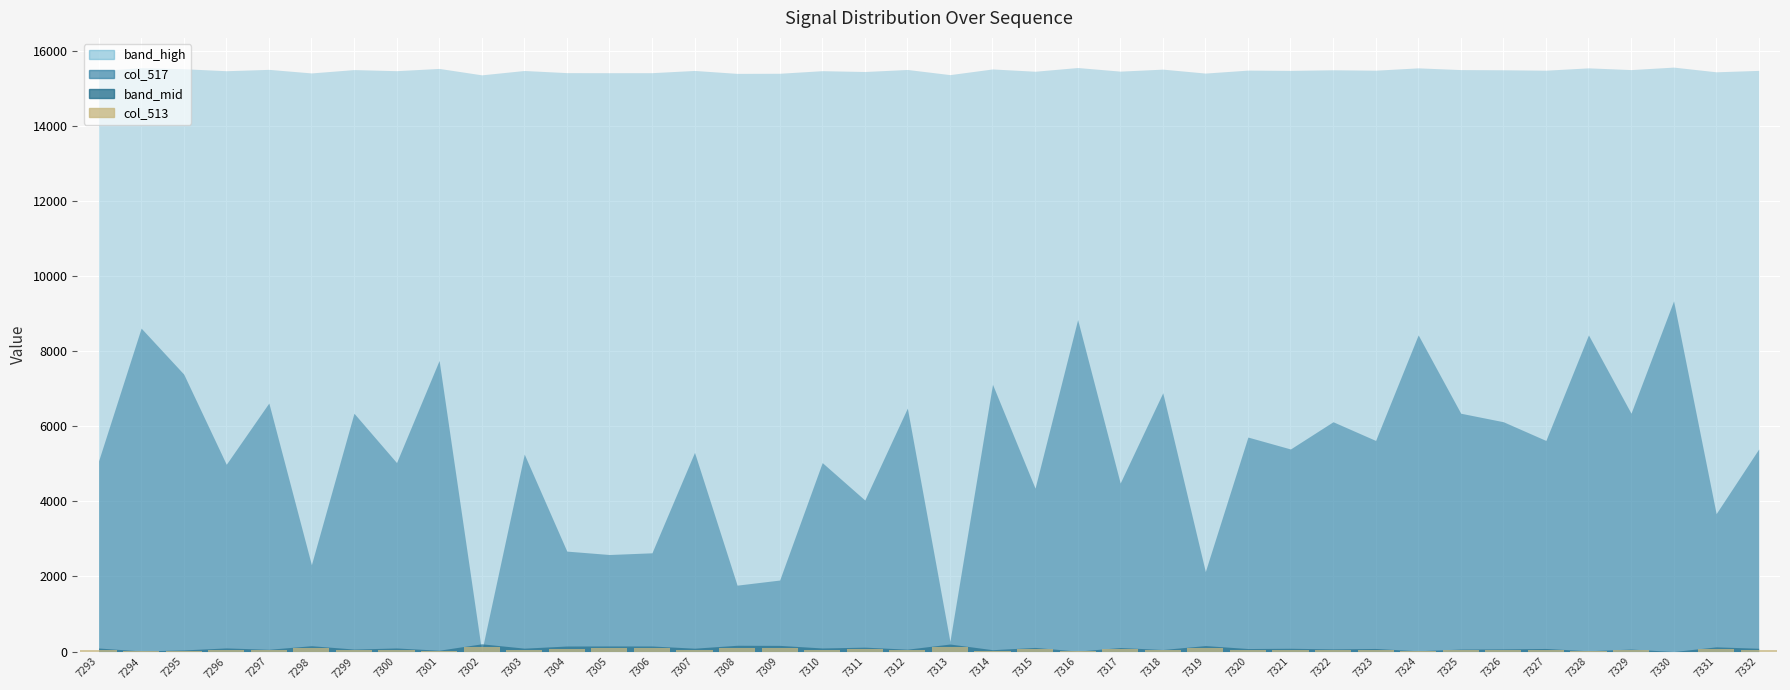

What is the change in value from 7297 to 7309?

+57.2